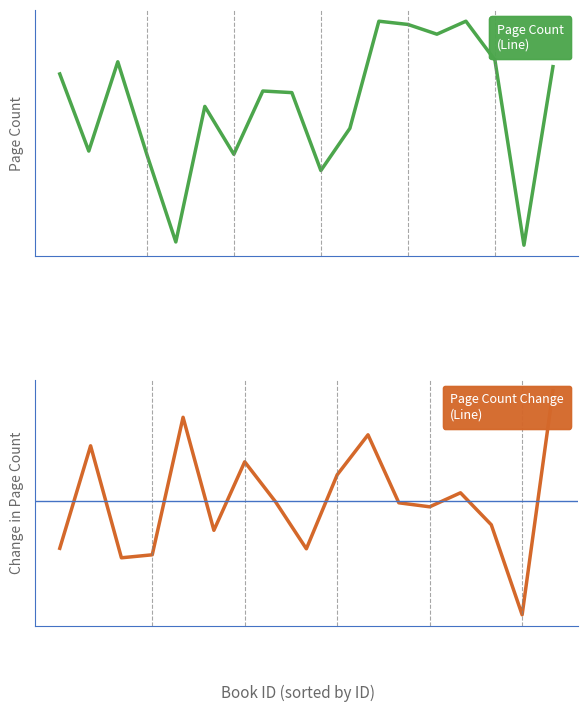

Is this an area chart (filled region under the line)?

No